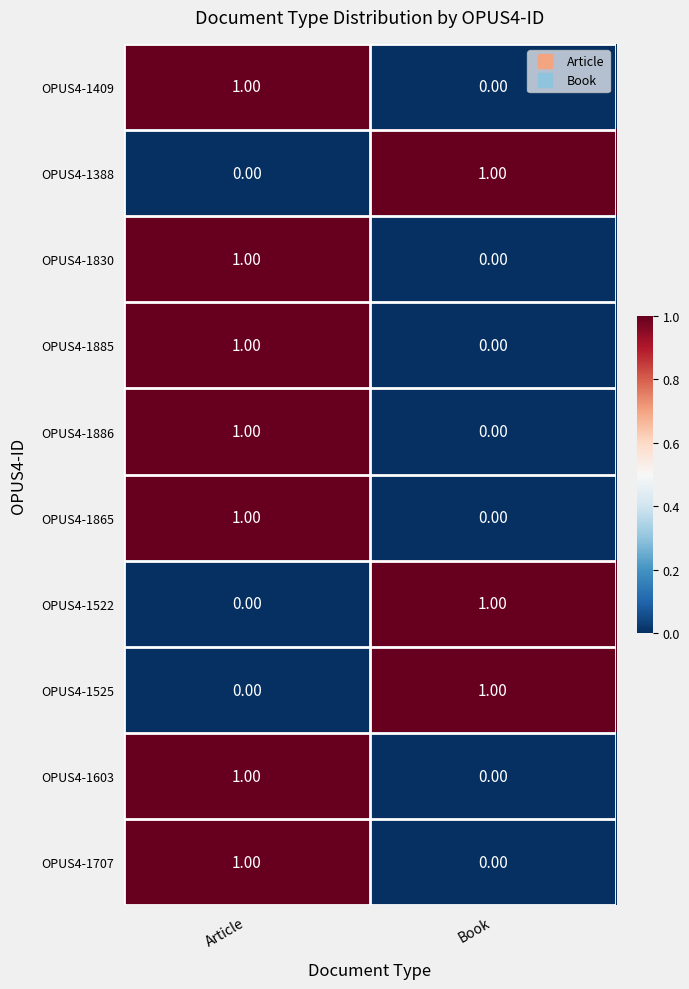

How many distinct data groups are displayed?

10